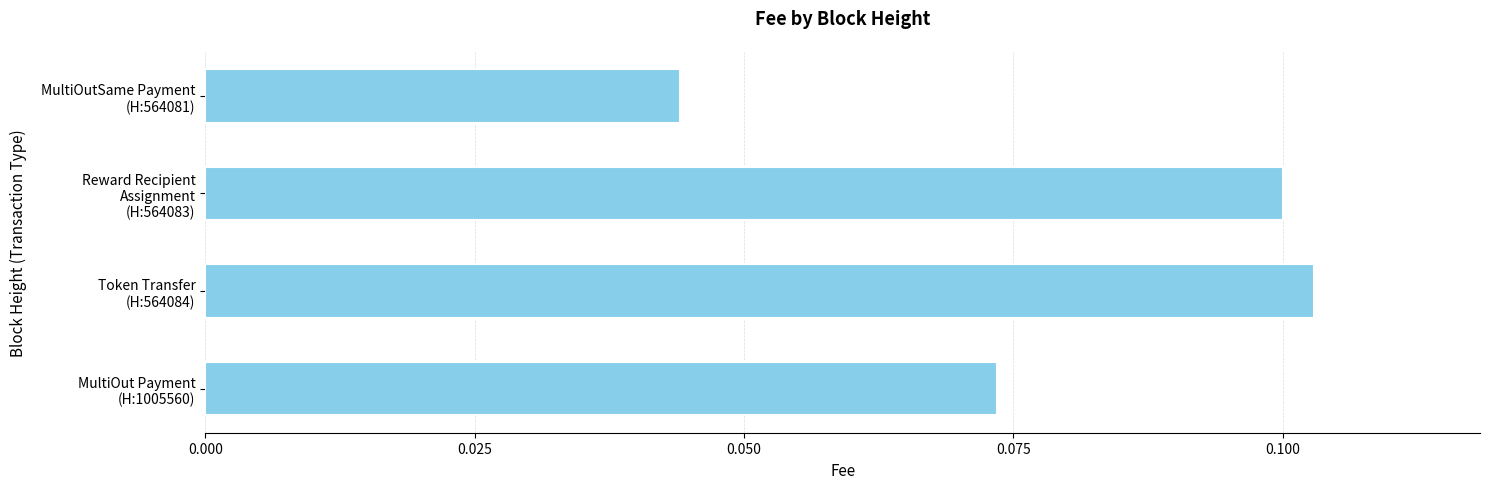

How many values are between 0 and 1?

4